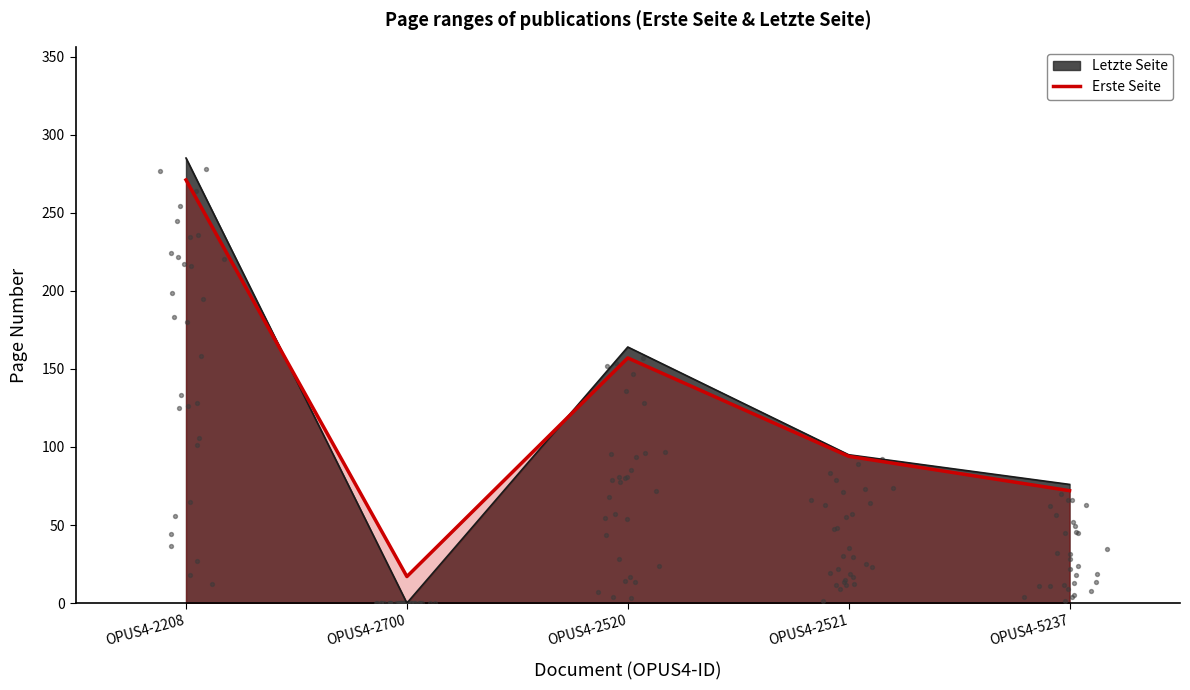

What is the ratio of the value at OPUS4-5237 to the value at OPUS4-2700?

4.2